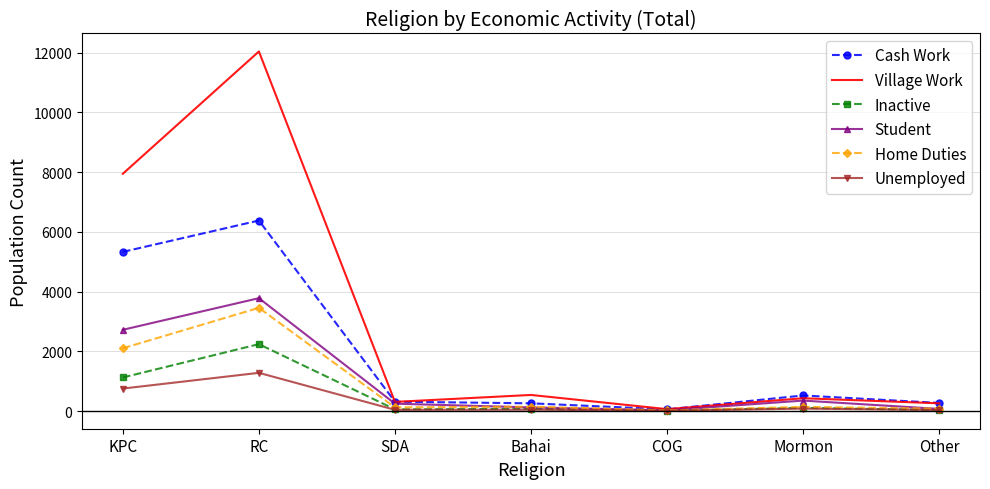

The value of Village Work at SDA is 308. True or false?

True